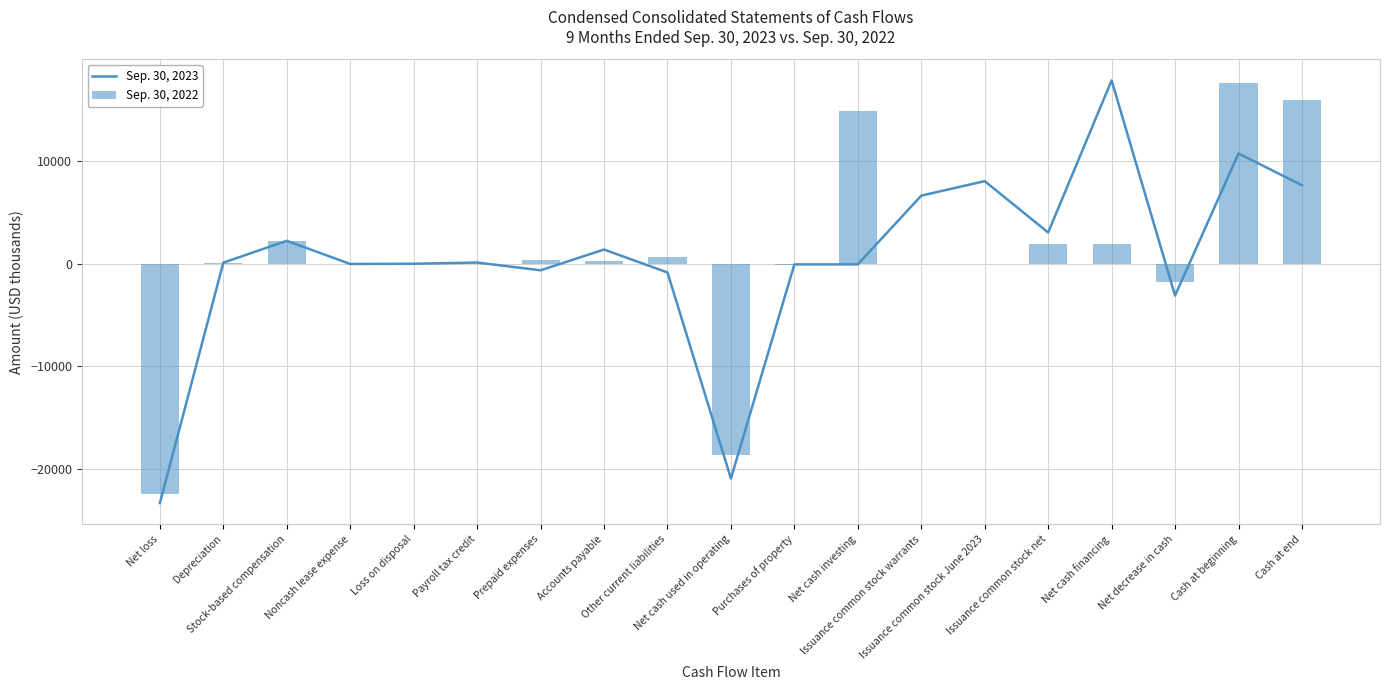

What position from the right is Accounts payable?

12